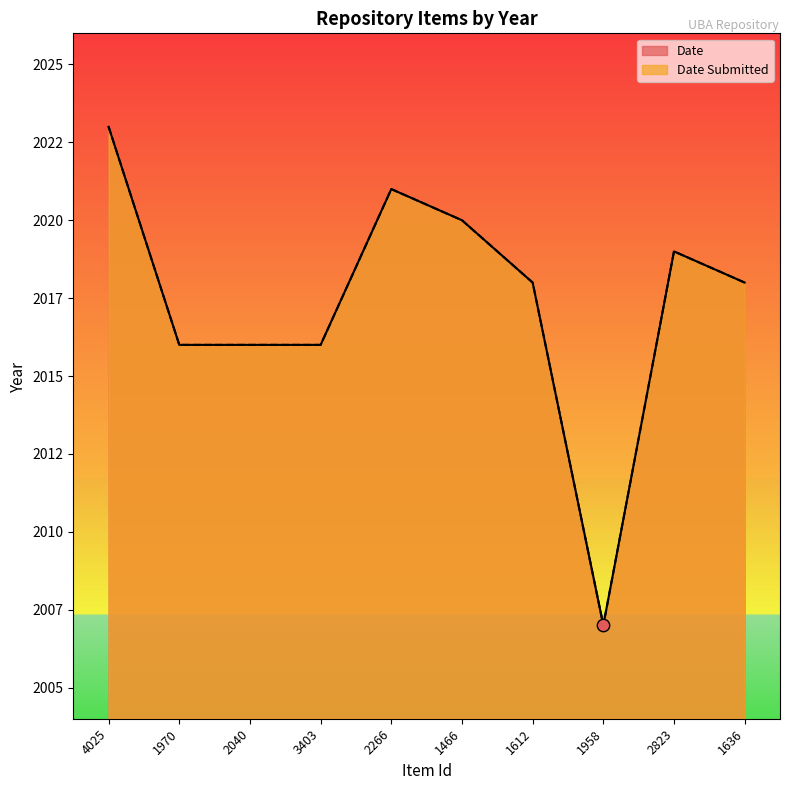

What are all the series names shown in the legend?

Date Submitted, Date